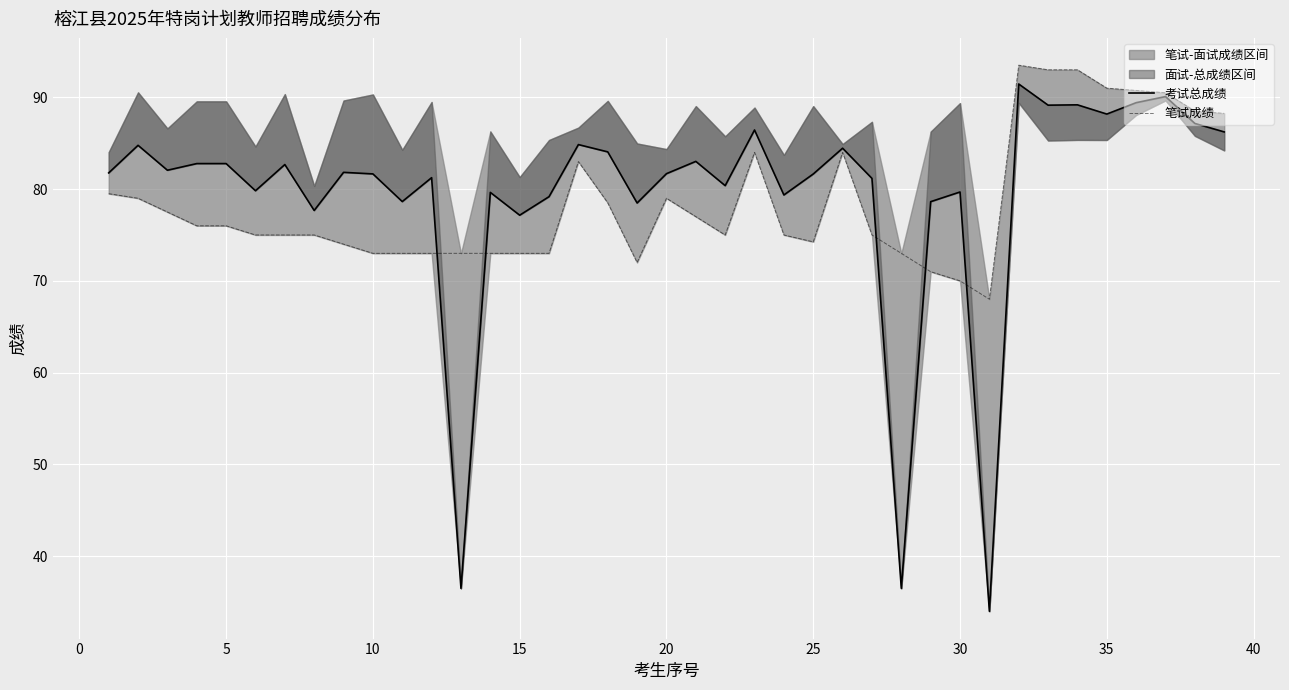

Which series has the largest total across all categories?

考试总成绩